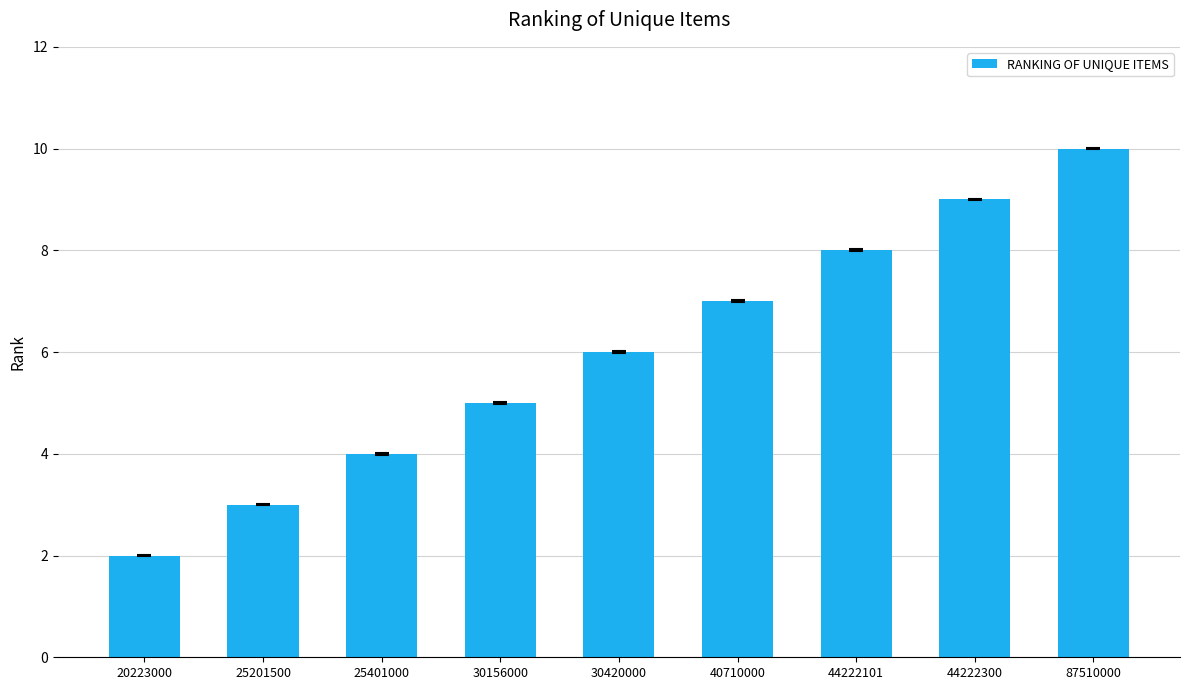

What is the difference between the second highest and second lowest values?

6